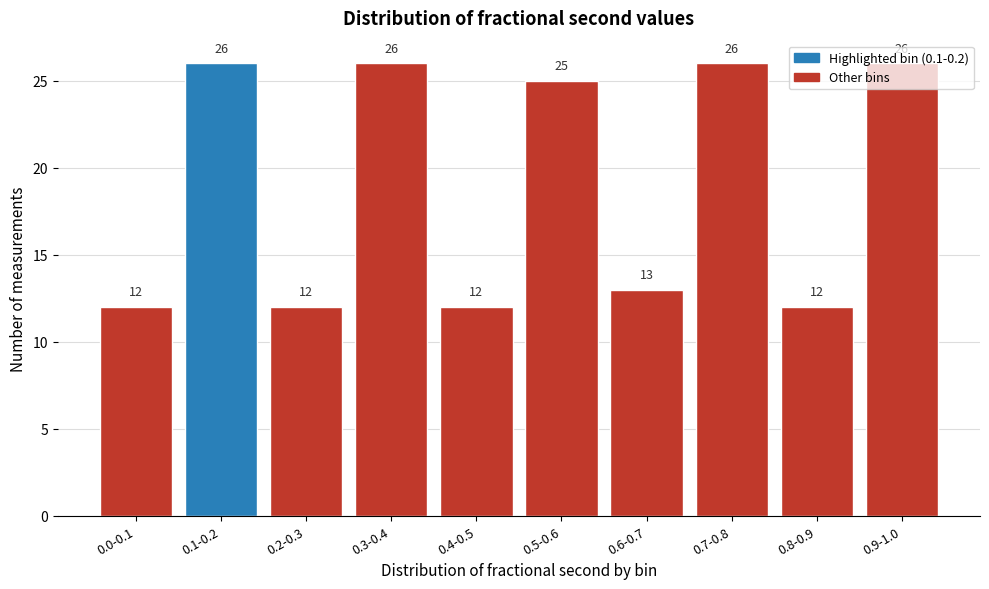

Between 0.7-0.8 and 0.4-0.5, which is larger?

0.7-0.8